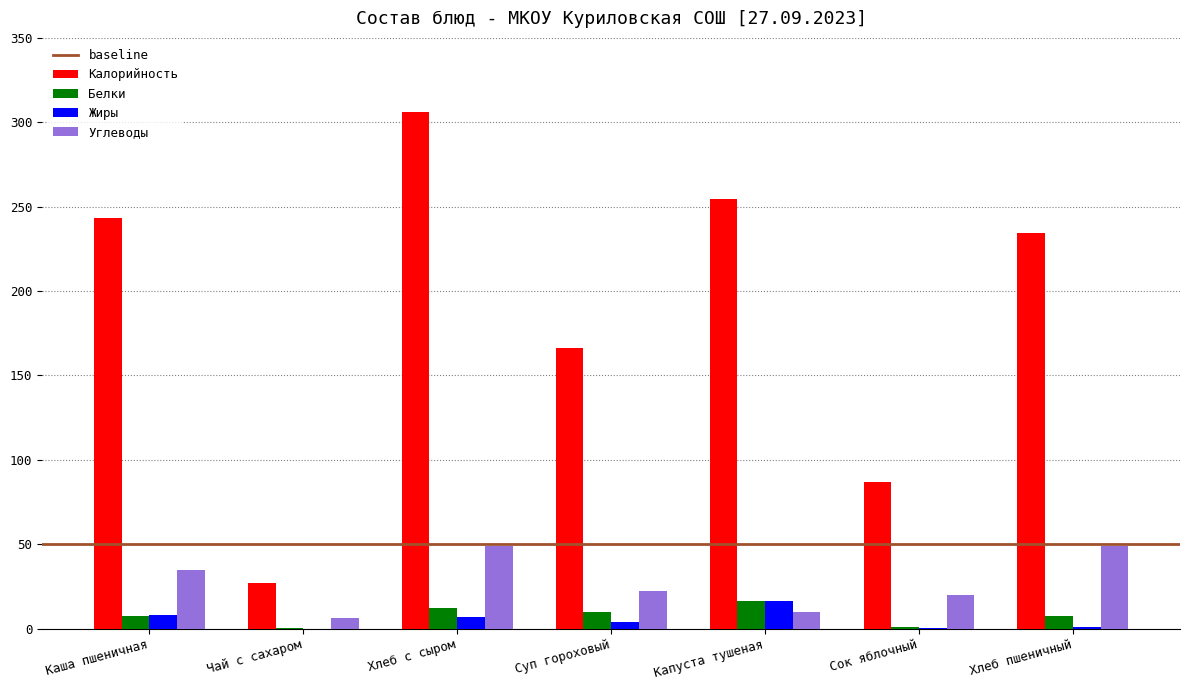

Between Суп гороховый and Капуста тушеная, which series saw the biggest shift?

Калорийность